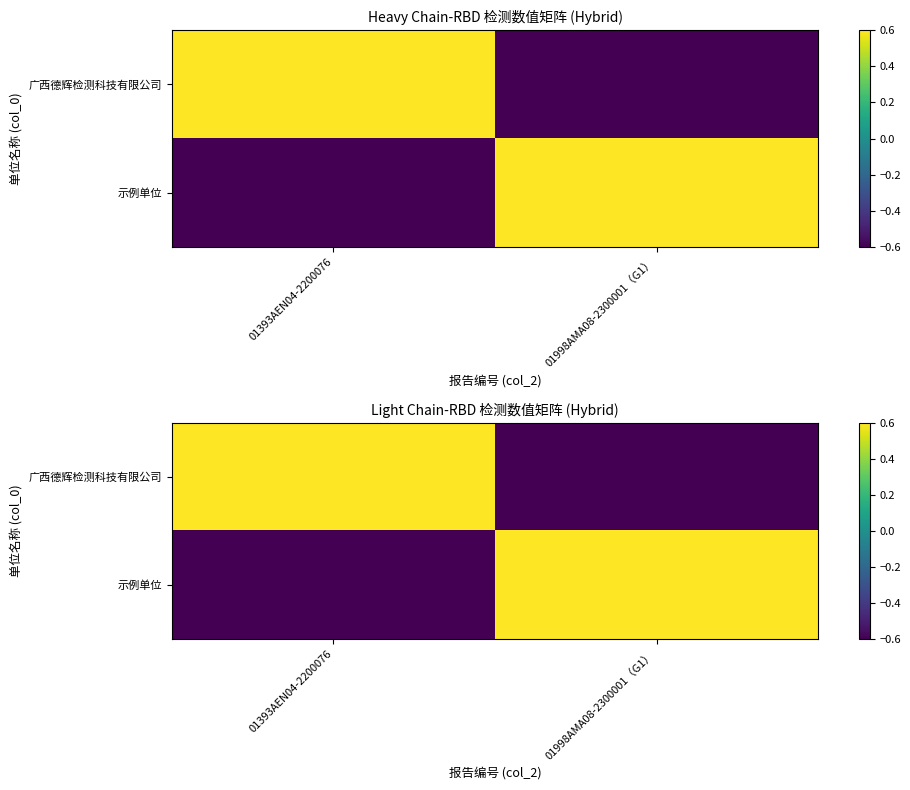

True or false: 广西德辉检测科技有限公司 has a value of -0.6 at 01998AMA08-2300001（G1）.

True